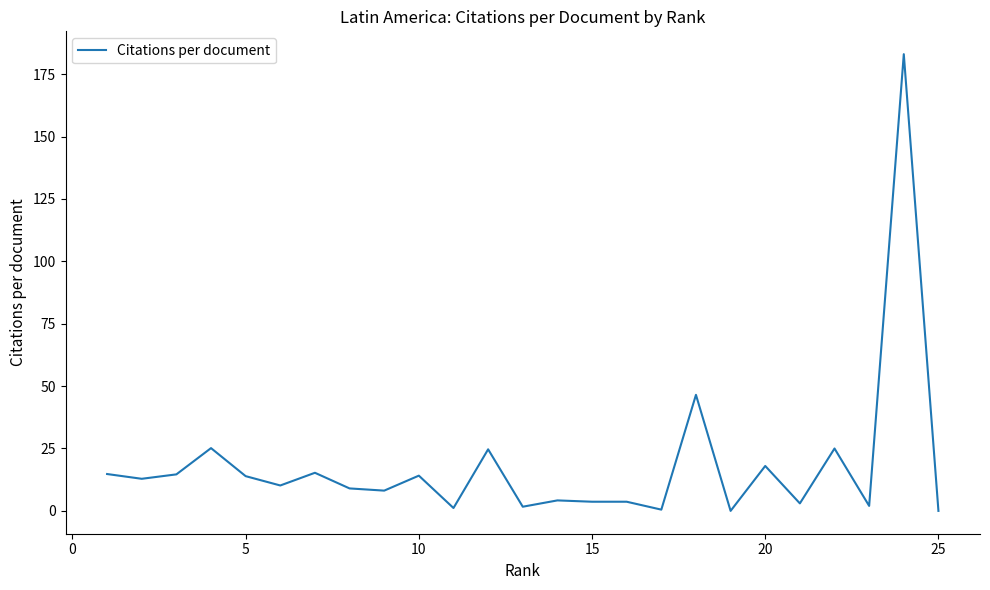

What is the greatest value displayed?

183.0